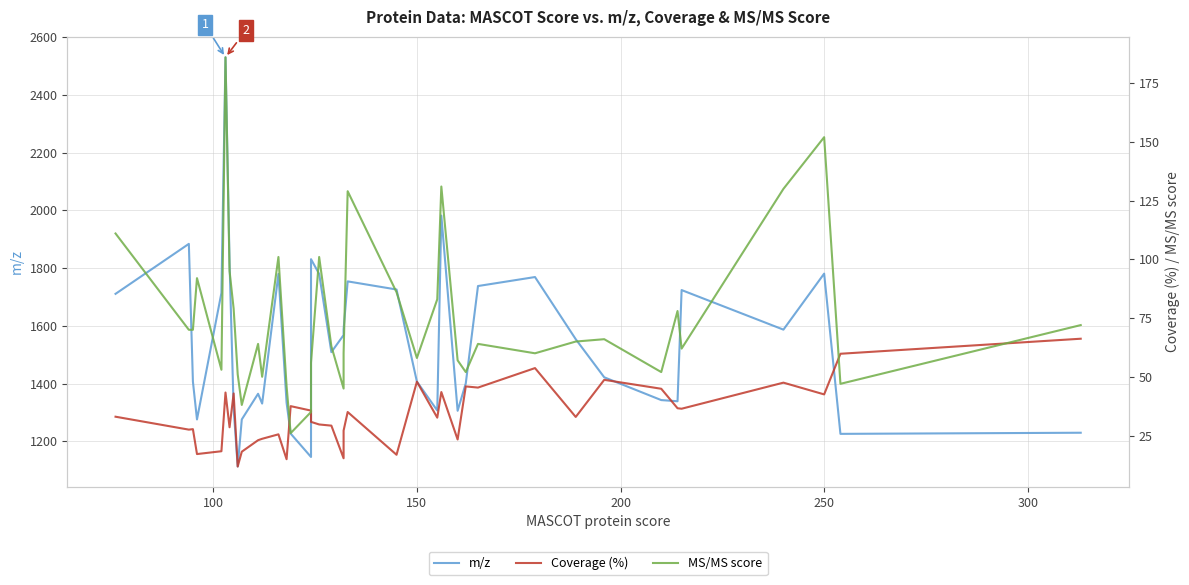

True or false: m/z and MS/MS score cross at least once.

False